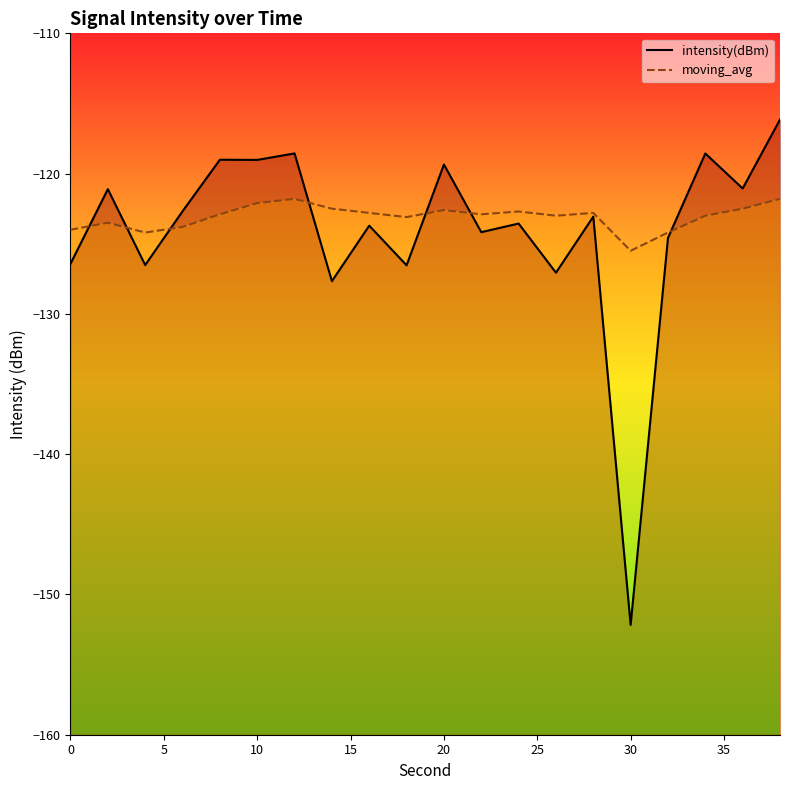

The value of intensity(dBm) at 38 is -48.5. True or false?

False